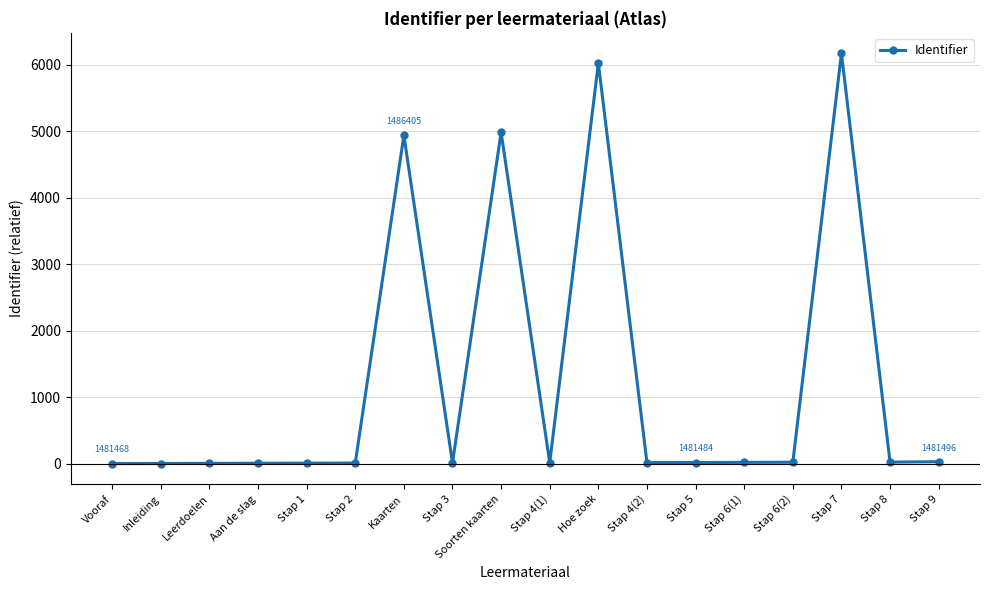

The chart shows a value of 0 at Vooraf. True or false?

True